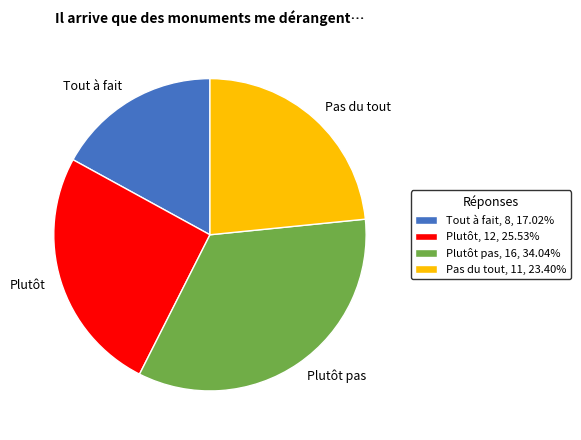

Do Pas du tout, 11, 23.40% and Plutôt pas, 16, 34.04% together represent more than half of the pie?

Yes